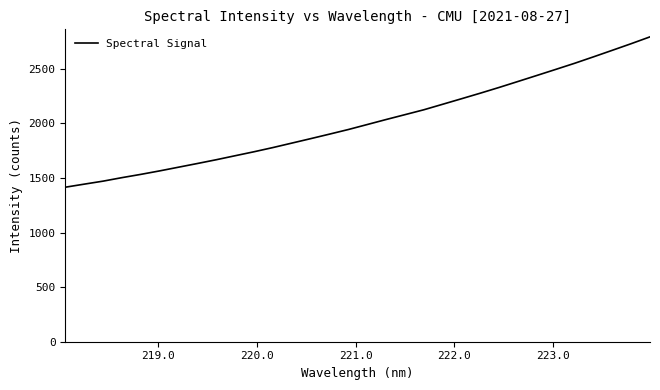

True or false: the data has more than 0 interior local peaks.

False